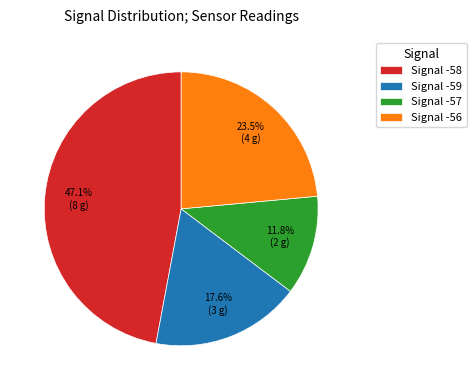

What is the total percentage of Signal -56 and Signal -58?

70.6%